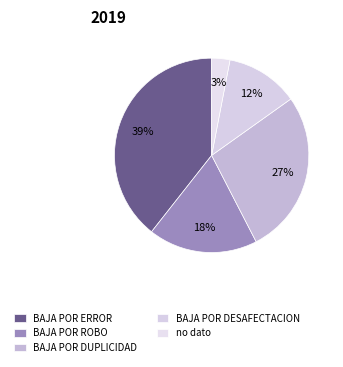

What percentage is the BAJA POR ERROR slice, to the nearest percent?

39%